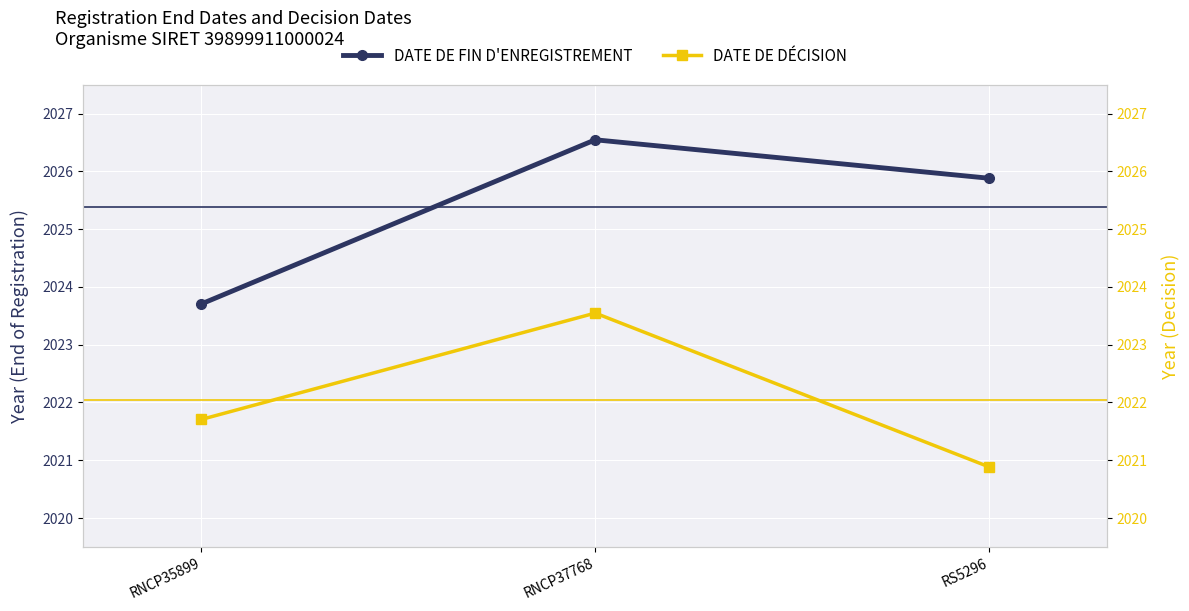

What is the difference between the DATE DE FIN D'ENREGISTREMENT values at RNCP37768 and RNCP35899?

2.8